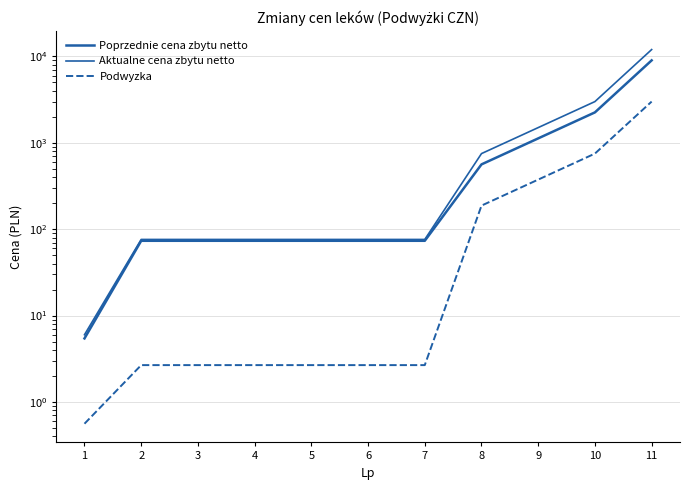

What is the value of the Poprzednie cena zbytu netto point at the 9th from the left?

1125.0